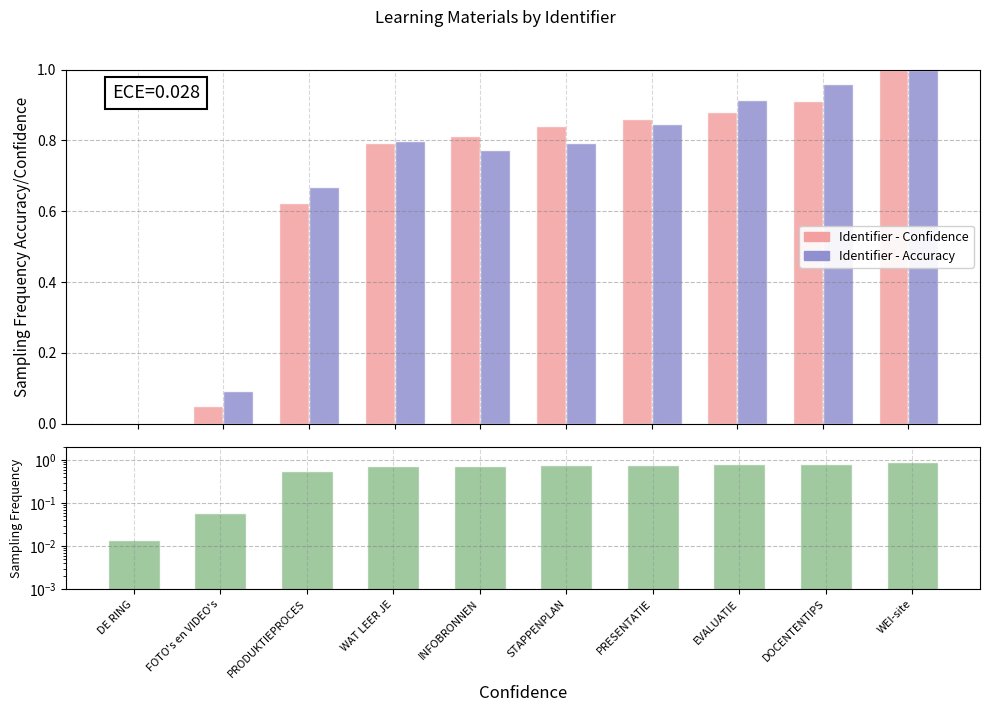

At WAT LEER JE, list the series in order from largest to smallest.

Identifier - Accuracy, Identifier - Confidence, Sampling Frequency